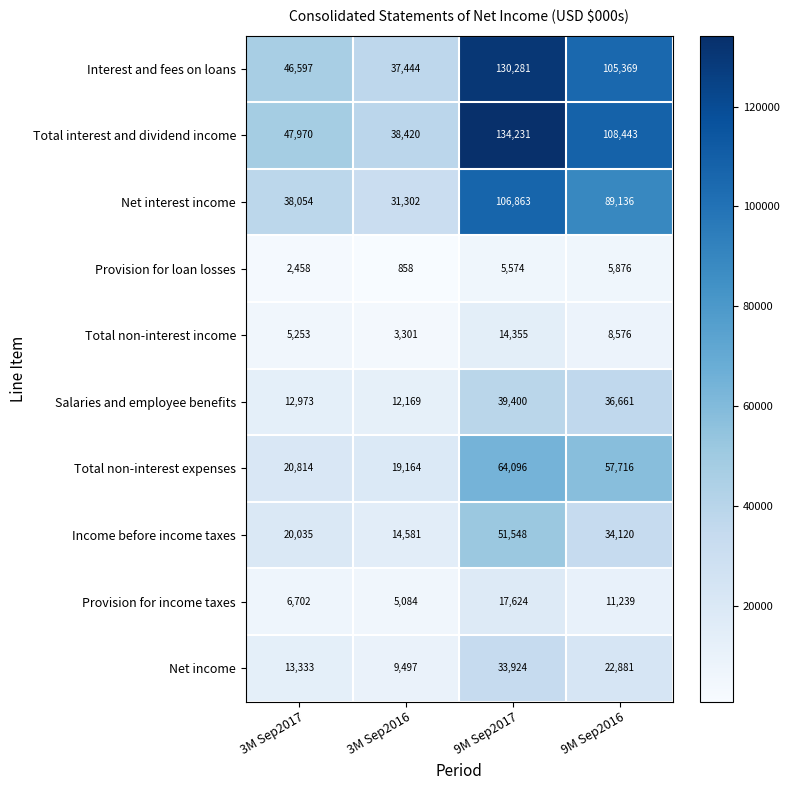

Which label corresponds to the largest value in the chart?

9M Sep2017